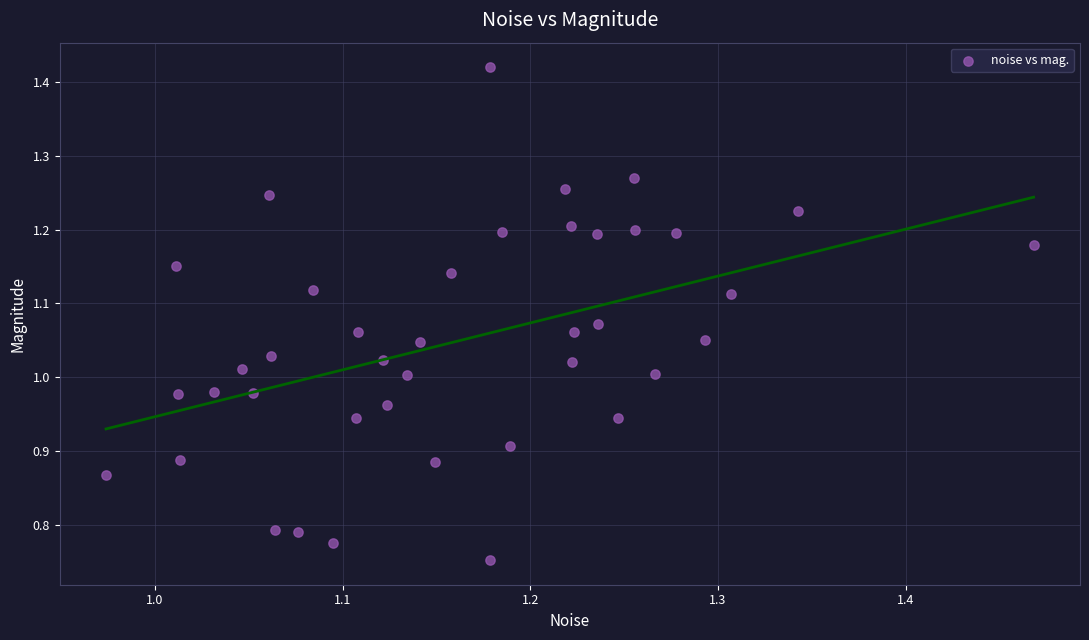

What is the range of X values (max minus min)?

0.5